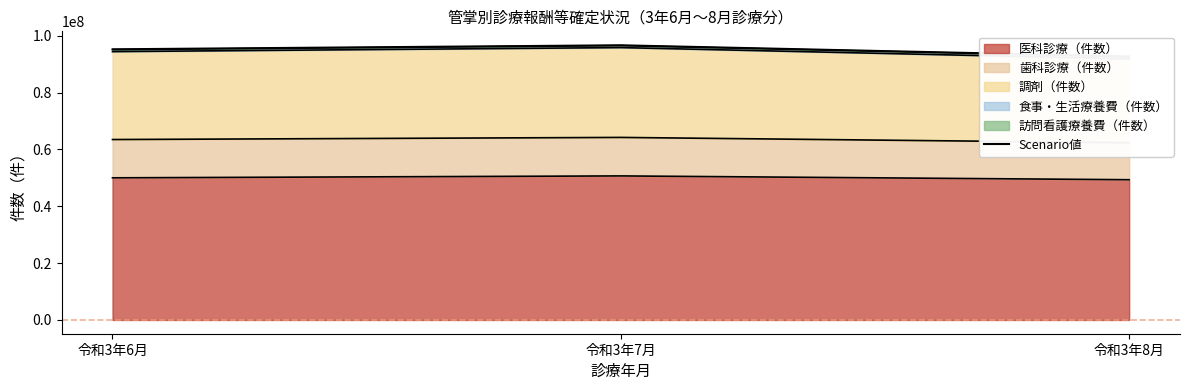

True or false: 医科診療（件数） has a value of 49337600 at 令和3年8月.

True